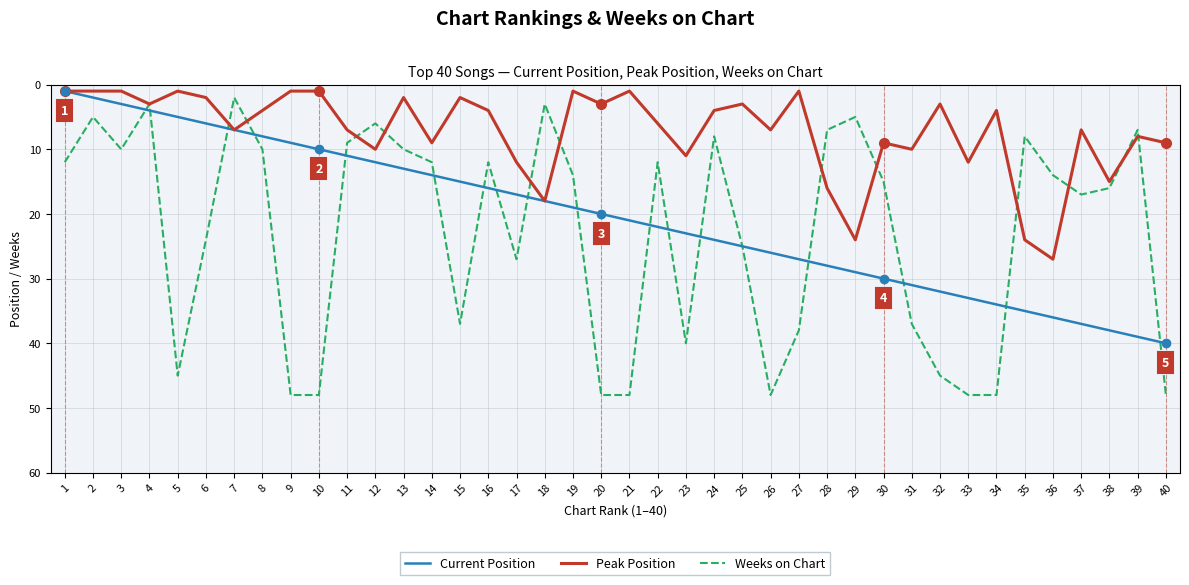

The Weeks on Chart series shows 20 at 32. True or false?

False